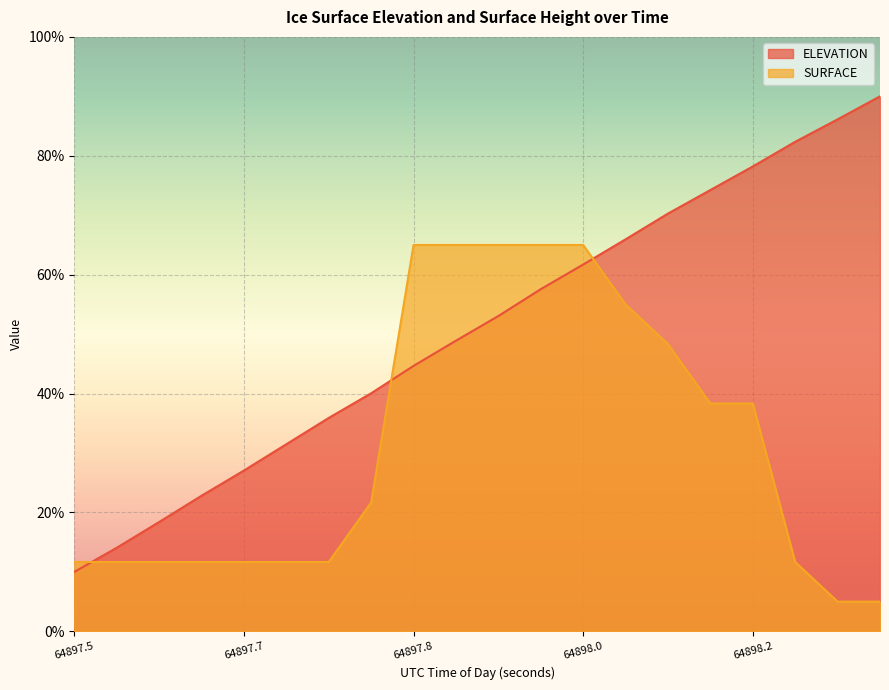

What is the minimum value for SURFACE?

5.0